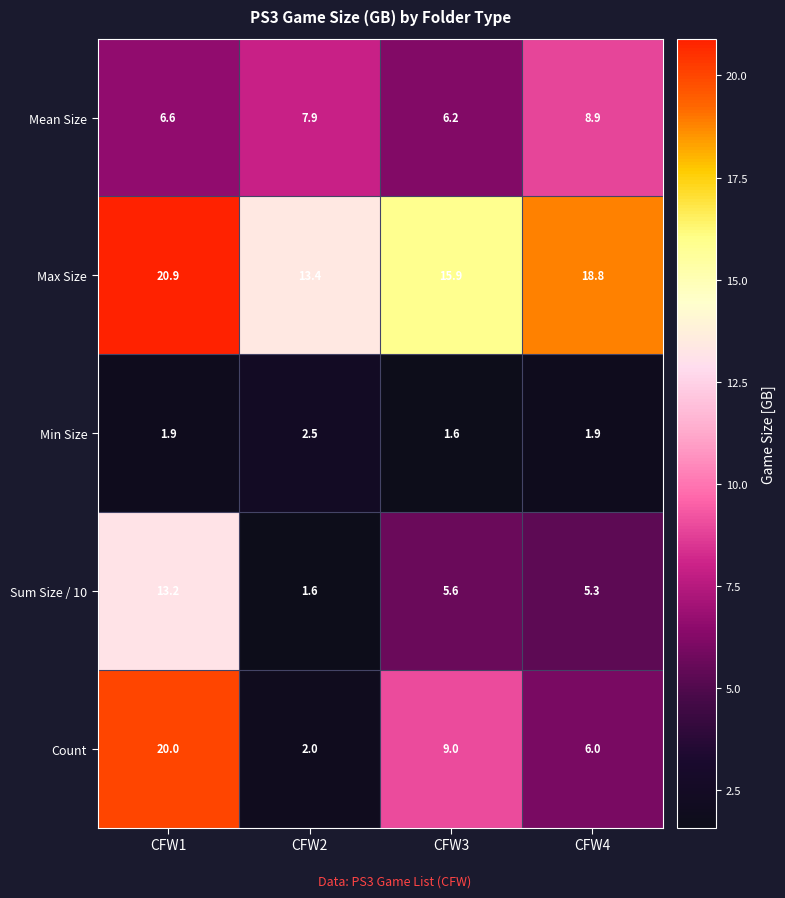

What is the approximate value of Mean Size at CFW2?

7.9